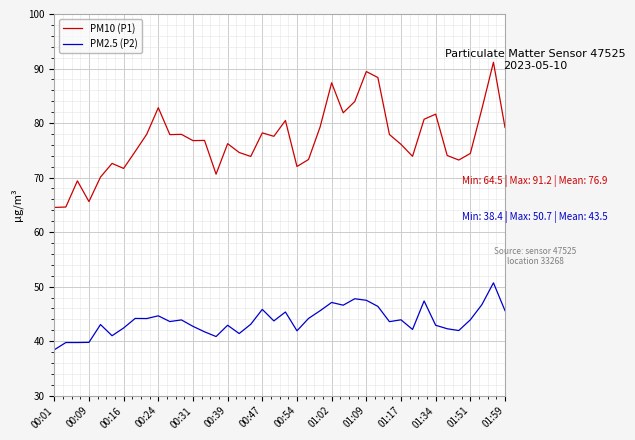

Count the number of data series in this chart.

2